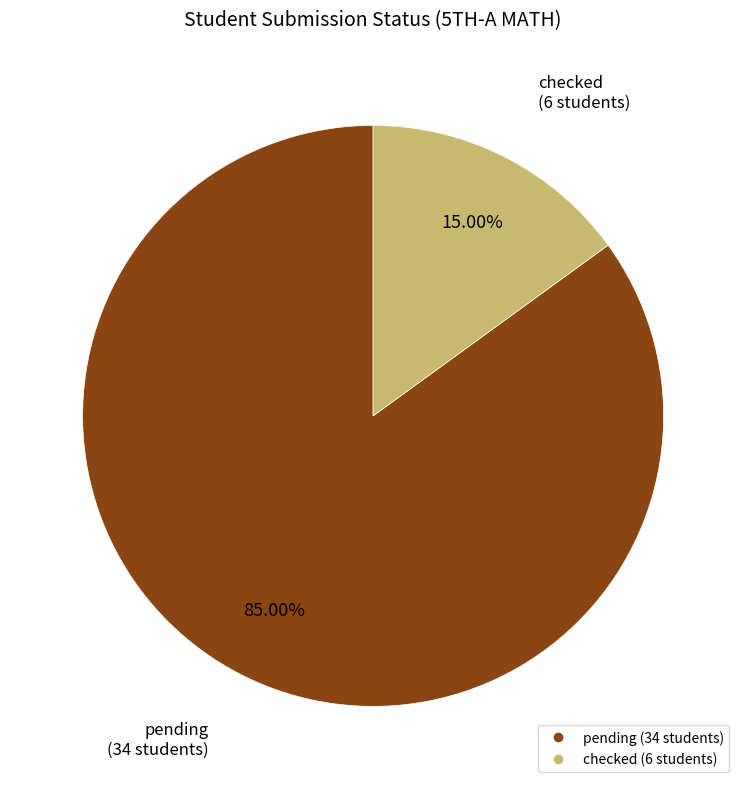

To the nearest percent, what is the combined percentage of pending and checked?

100%